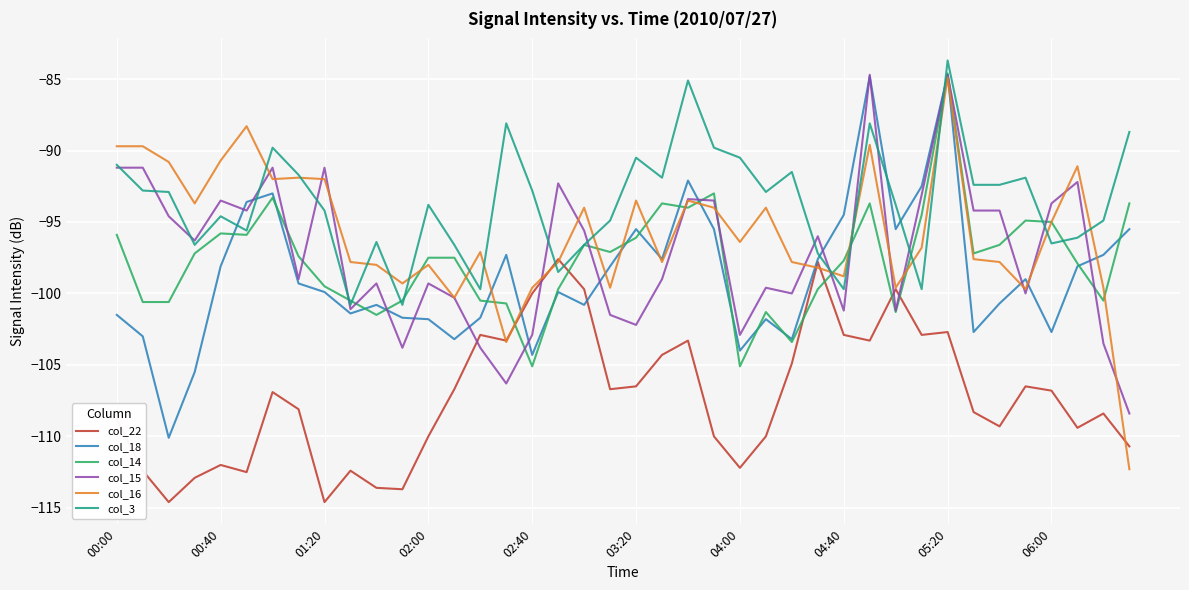

What is the maximum value shown in the chart?

-83.7